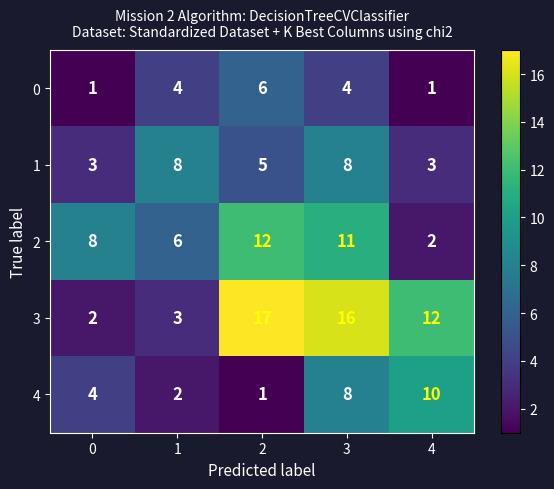

The value of 3 at 4 is 20. True or false?

False